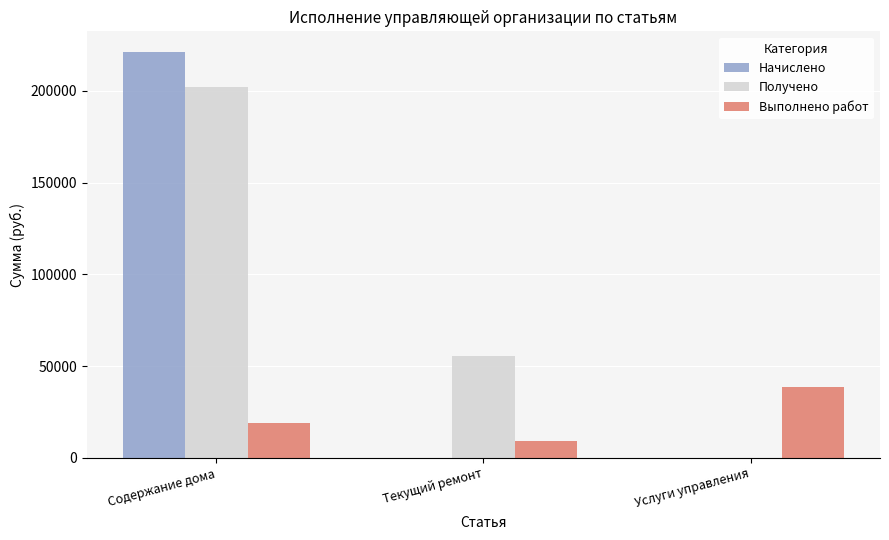

Reading left to right, what are all the values shown in this chart?

Начислено: 221400.0	0.0	0.0
Получено: 201859.2	55700.0	0.0
Выполнено работ: 19163.9	9272.6	38577.7